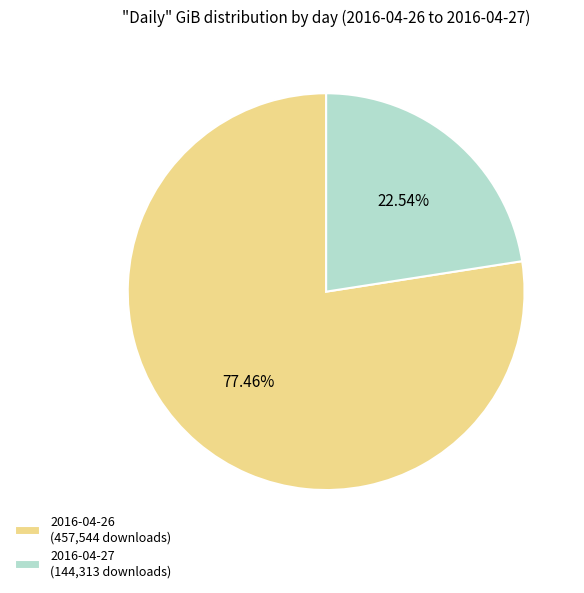

Is the sum of 2016-04-26 (457,544 downloads) and 2016-04-27 (144,313 downloads) greater than half?

Yes